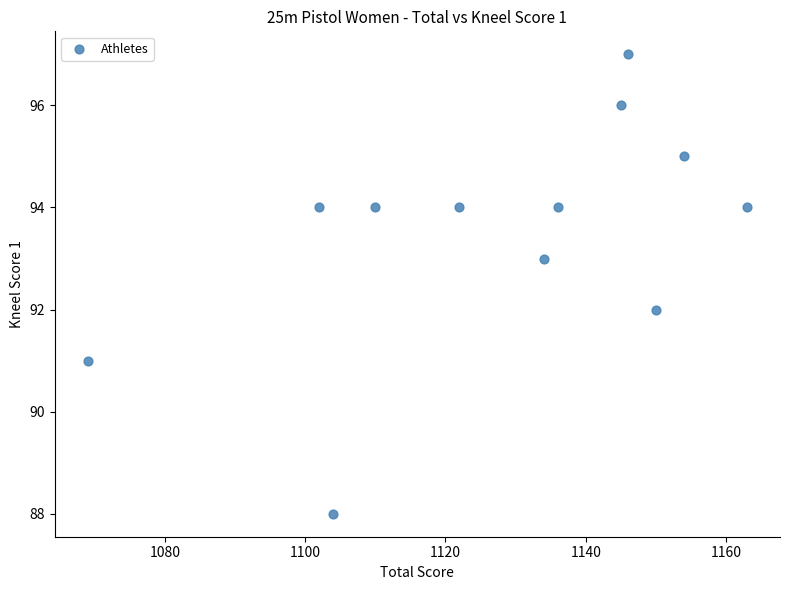

What is the average X value?

1128